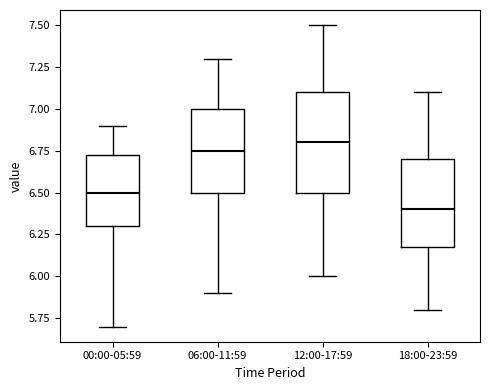

Where does the upper whisker of the box for 18:00-23:59 end on the y-axis? The values are not printed on the chart, so give them approximately, as read against the axis.

7.10